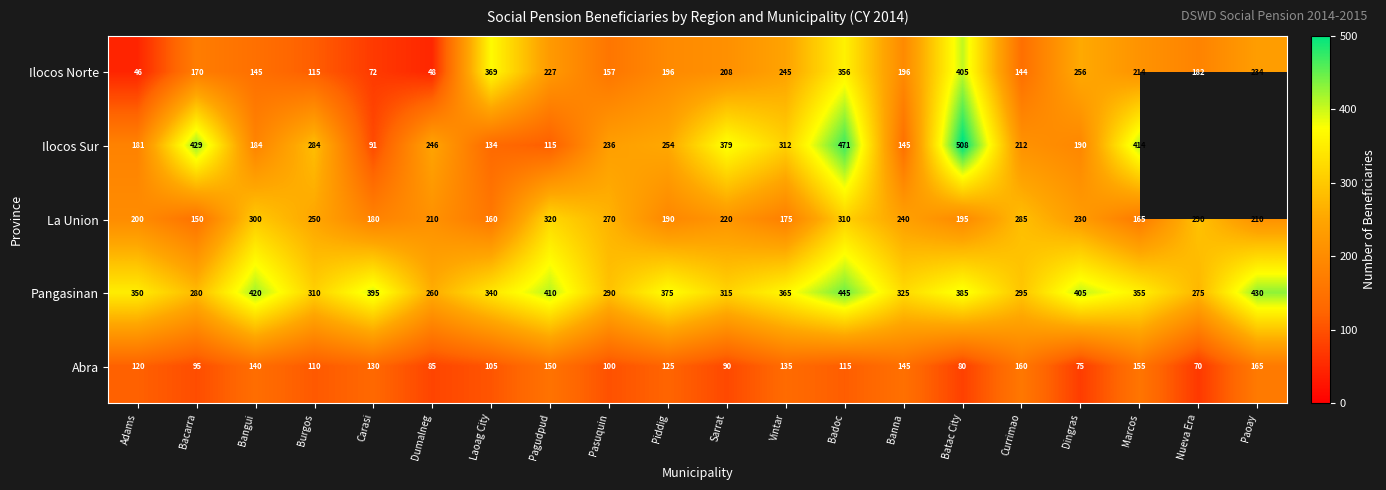

True or false: Abra has a value of 150 at Pagudpud.

True